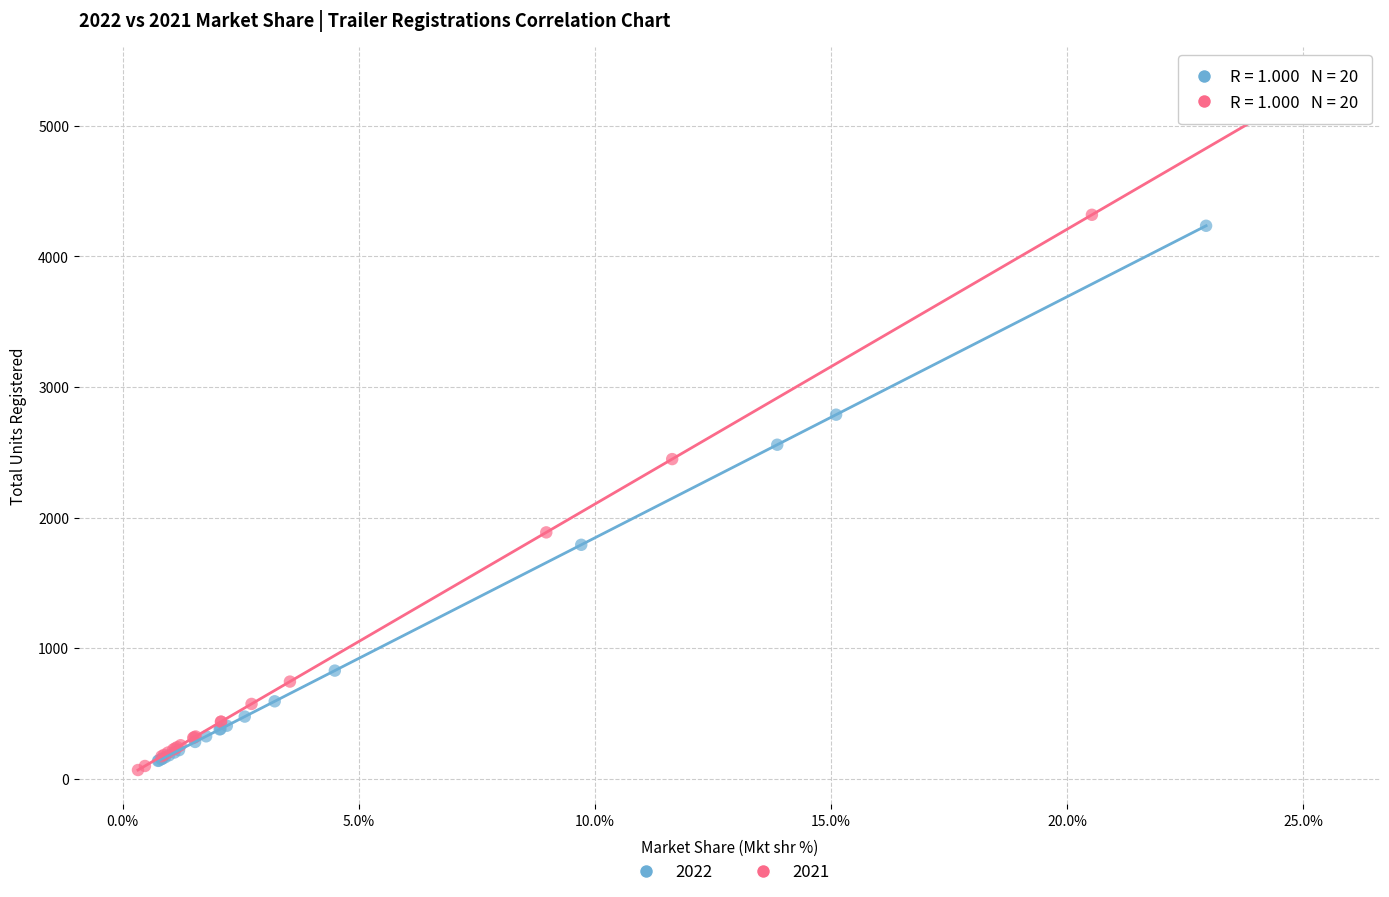

Which series contains the highest Y value?

2021